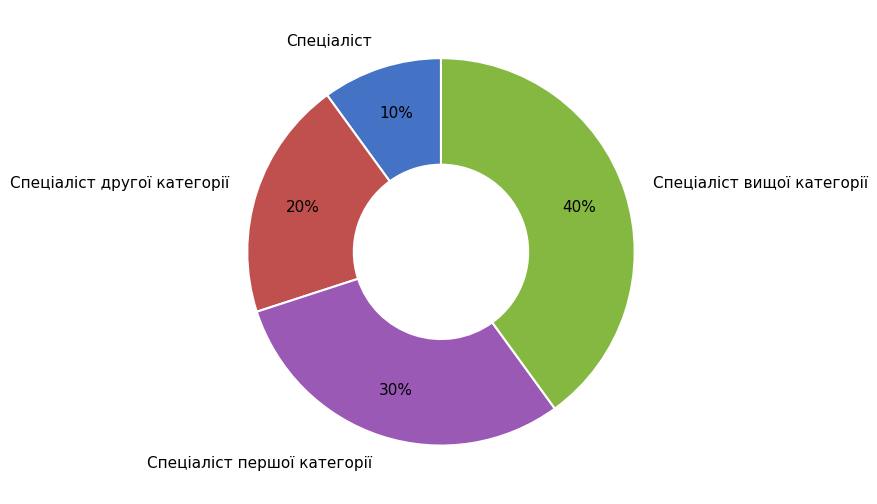

True or false: Спеціаліст вищої категорії accounts for 40% of the total.

True